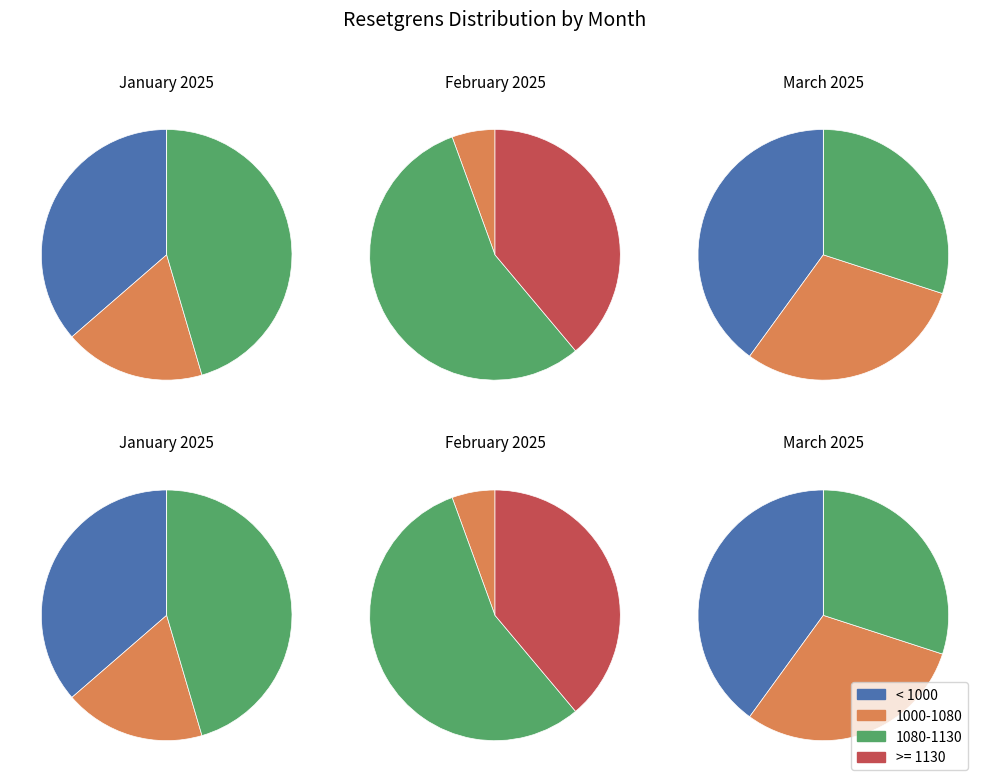

The 2025-03-12 slice represents 1% of the pie. True or false?

False